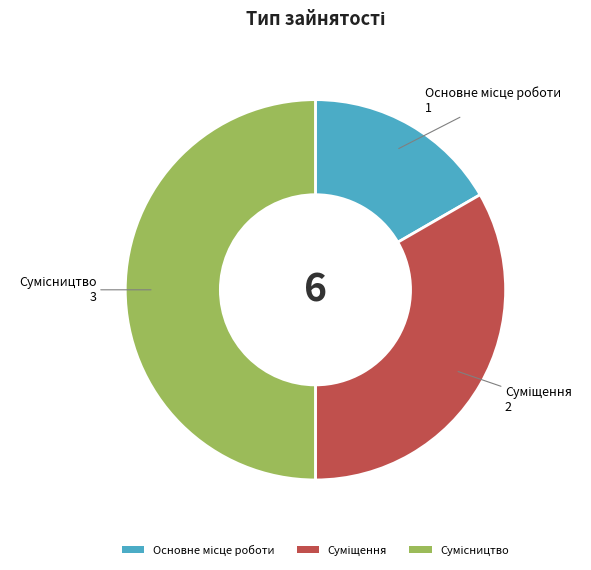

Rank the categories by value from lowest to highest.

Основне місце роботи, Суміщення, Сумісництво